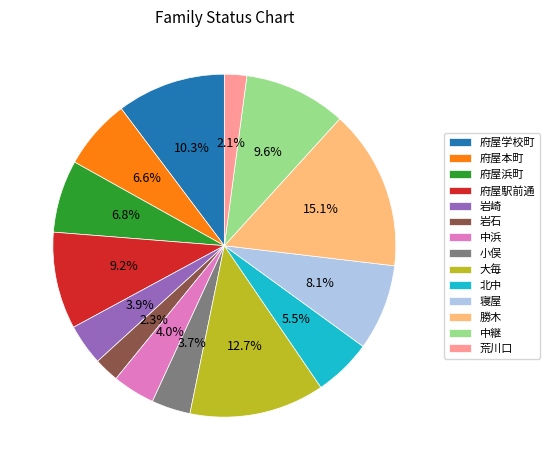

To the nearest percent, what is the difference between the 府屋学校町 and 勝木 slice percentages?

5%